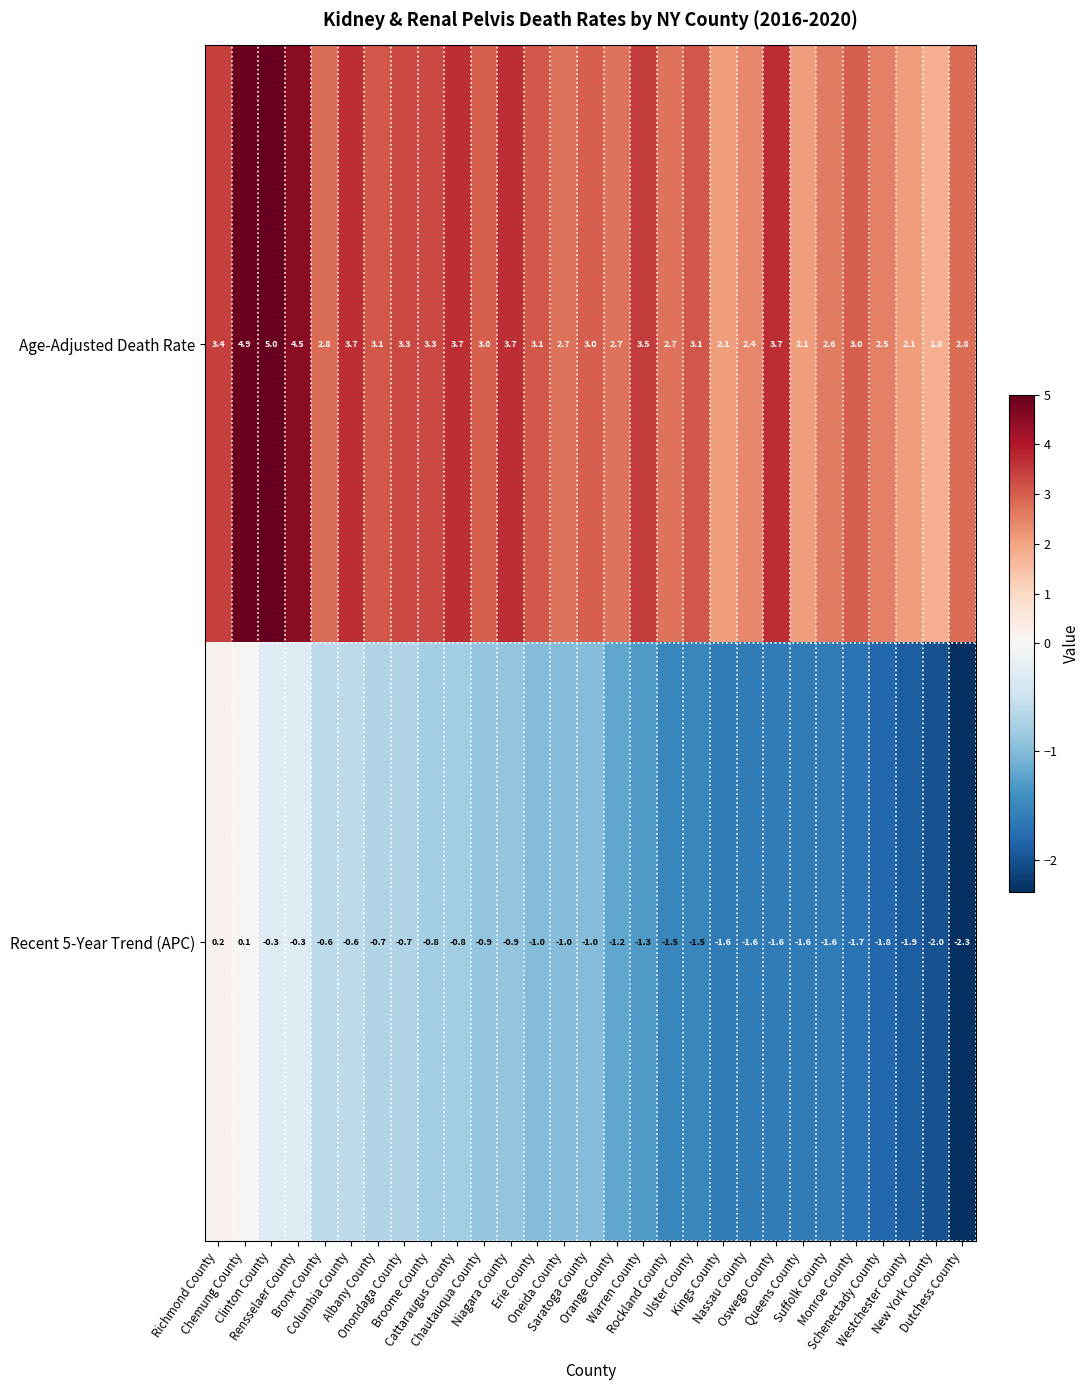

What is the minimum value shown in the chart?

-2.3